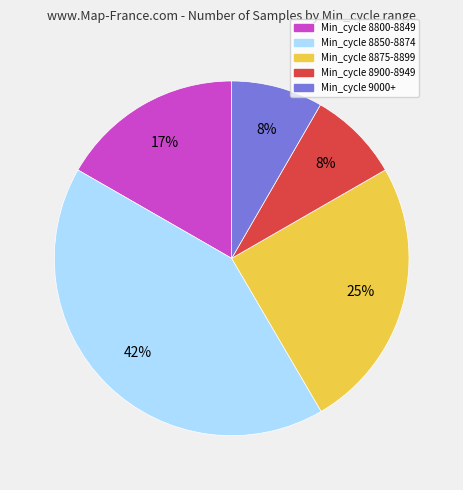

To the nearest percent, what is the average slice percentage?

20%